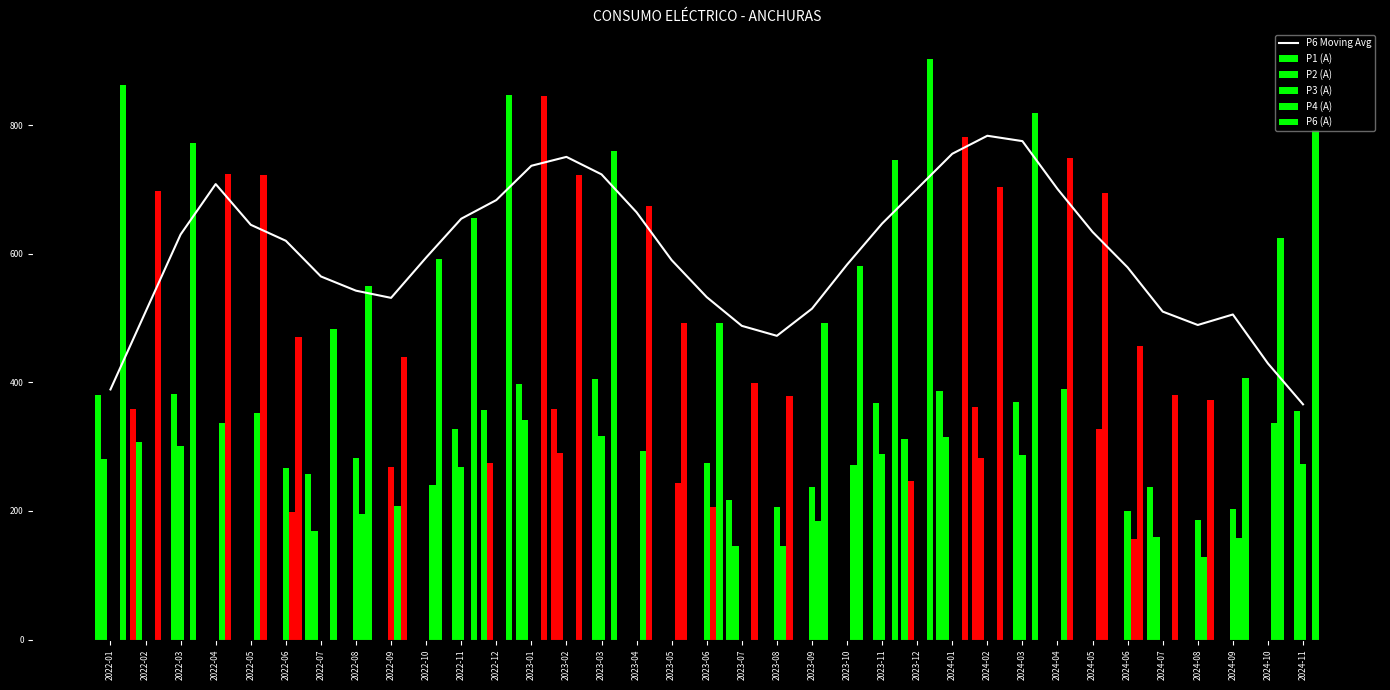

How many data points does each series have?

35